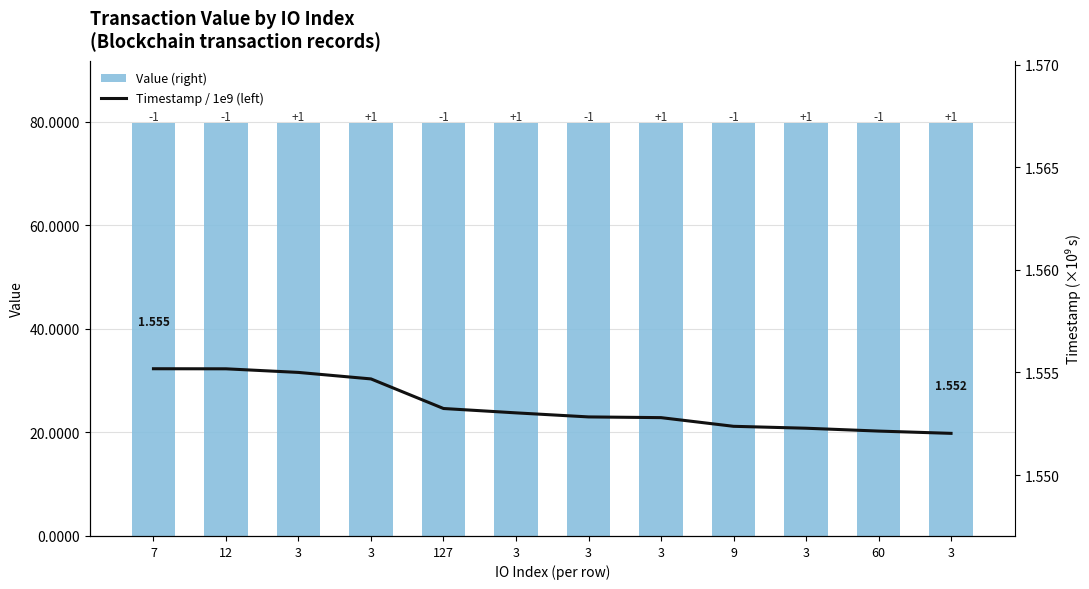

What is the difference between the highest and lowest values at 127?

78.2